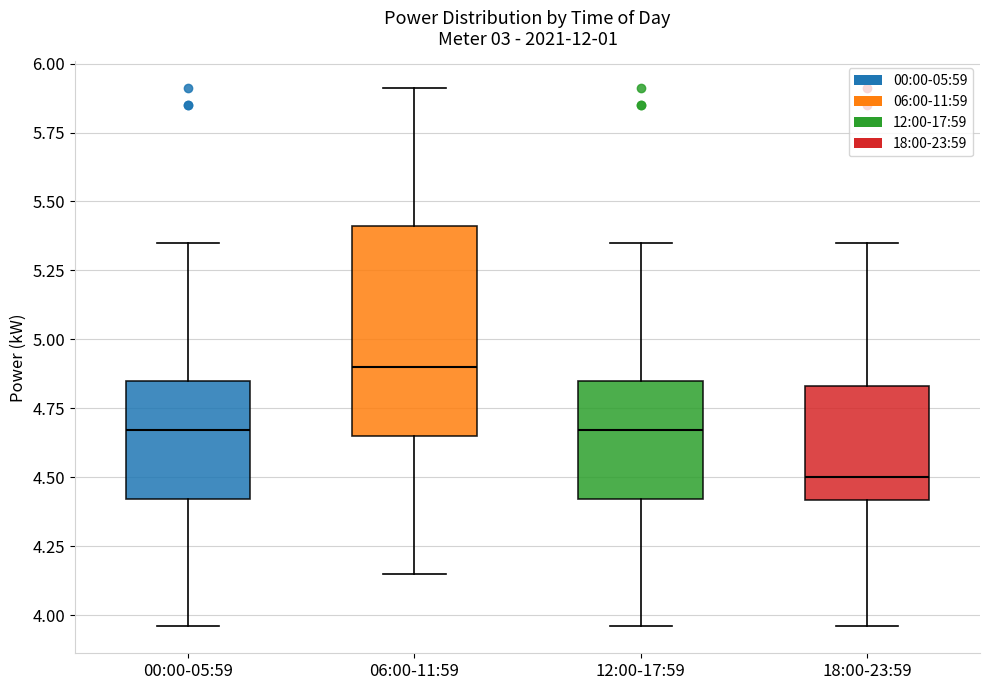

Which box's median line is the lowest?

18:00-23:59